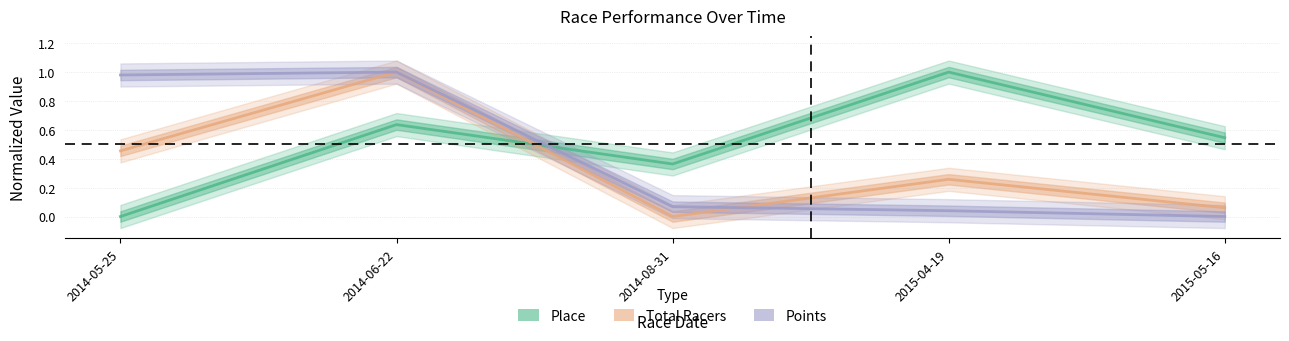

Which category has the lowest value across all series?

2014-05-25